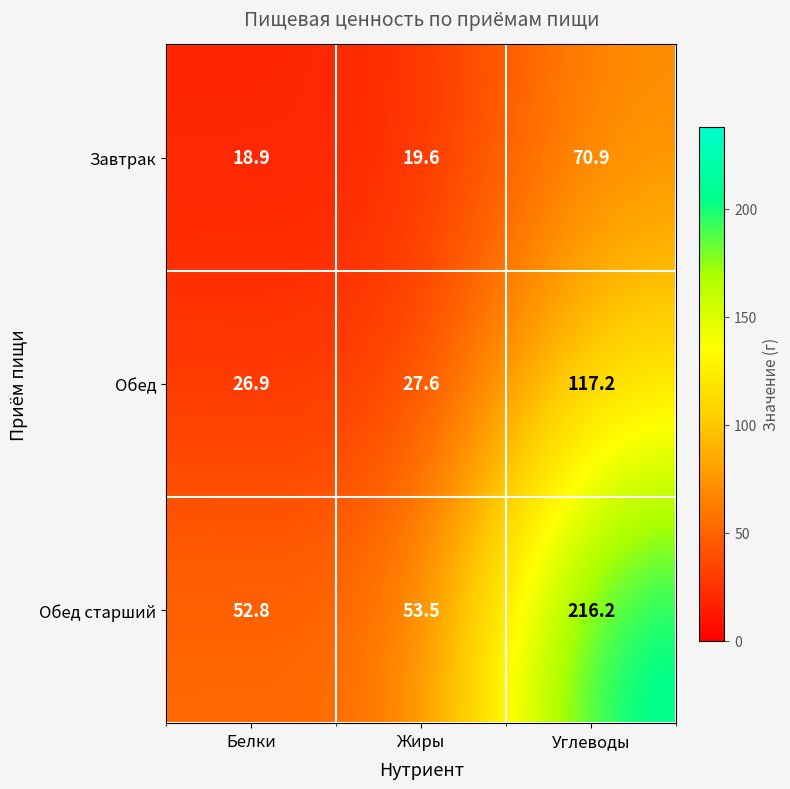

Which category has the highest value across all series?

Углеводы